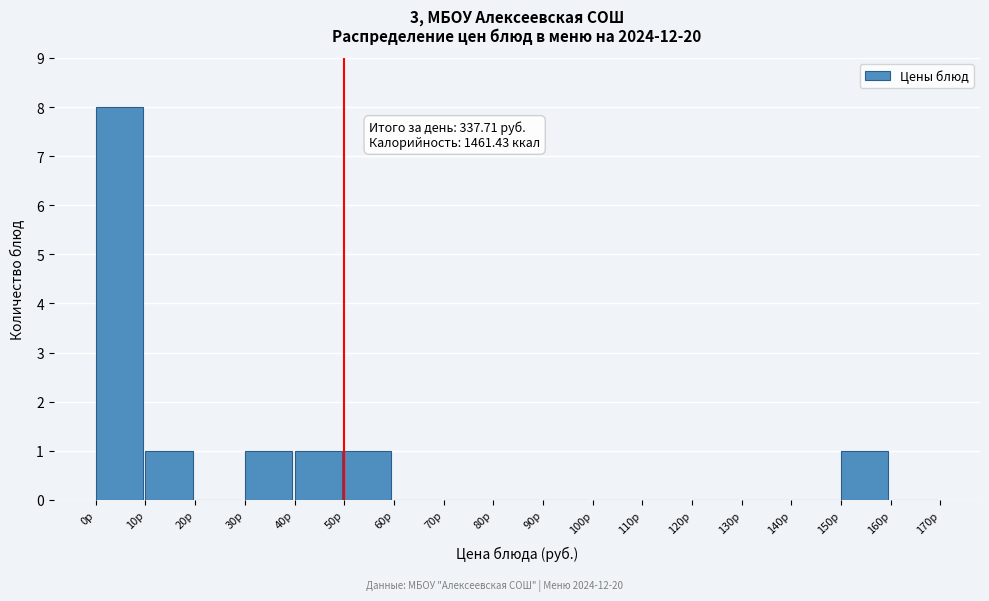

Over which range of the x-axis is the bar tallest?

0 to 10